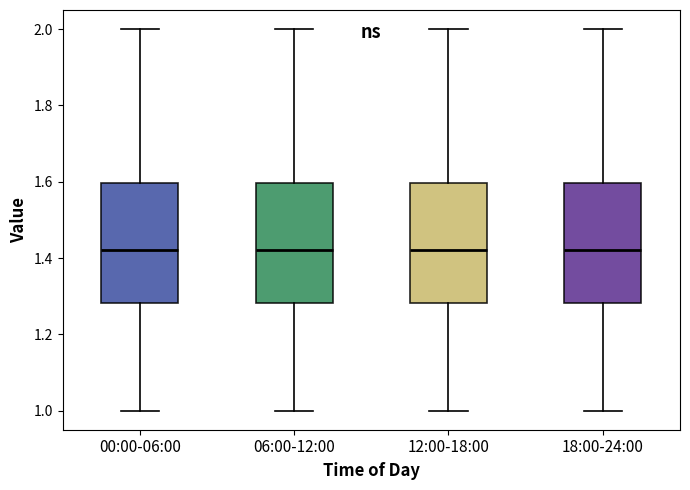

Reading left to right, read every box against the y-axis: the position of its median line, the range the box covers, and the ends of its whiskers. The values are not printed on the chart, so give them approximately, as read against the axis.

00:00-06:00: median 1.42, box 1.28 to 1.60, whiskers 1.00 to 2.00
06:00-12:00: median 1.42, box 1.28 to 1.60, whiskers 1.00 to 2.00
12:00-18:00: median 1.42, box 1.28 to 1.60, whiskers 1.00 to 2.00
18:00-24:00: median 1.42, box 1.28 to 1.60, whiskers 1.00 to 2.00